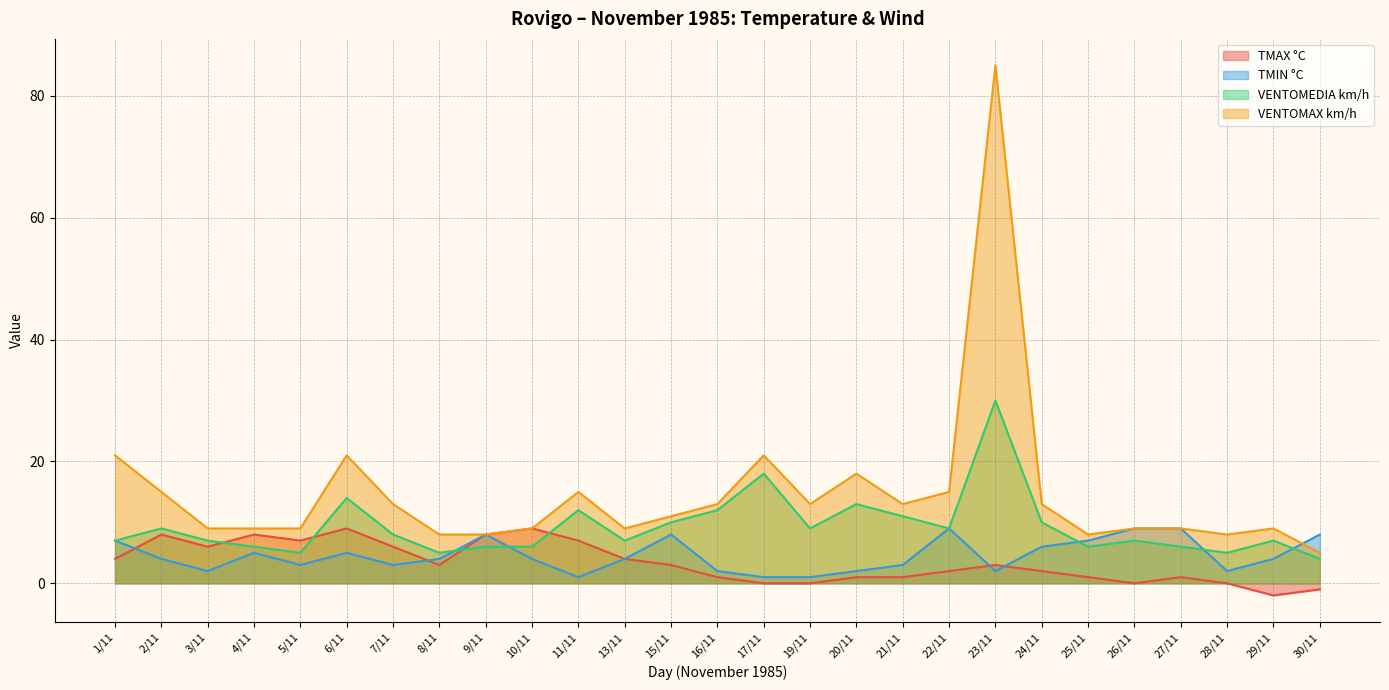

The value of TMAX °C at 9/11 is 11. True or false?

False